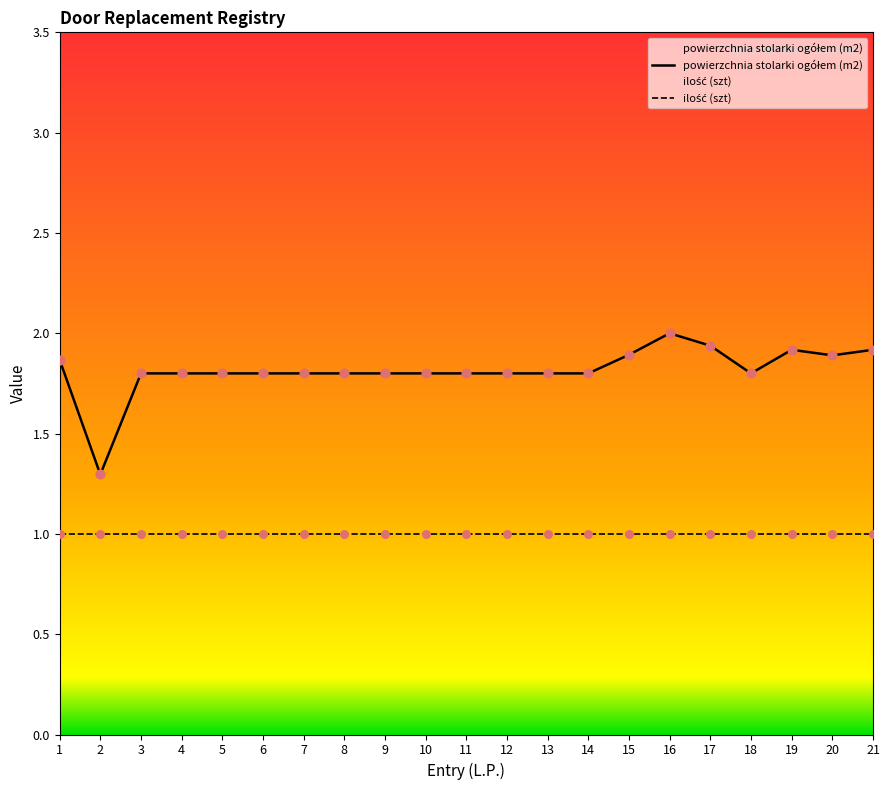

Between 3 and 5, which is larger?

3